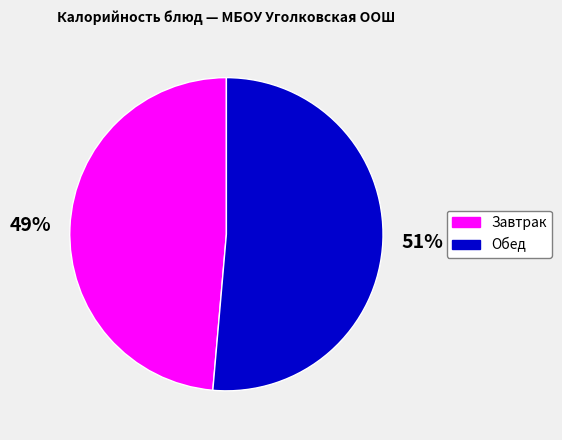

Is there any slice that represents more than half of the pie?

Yes